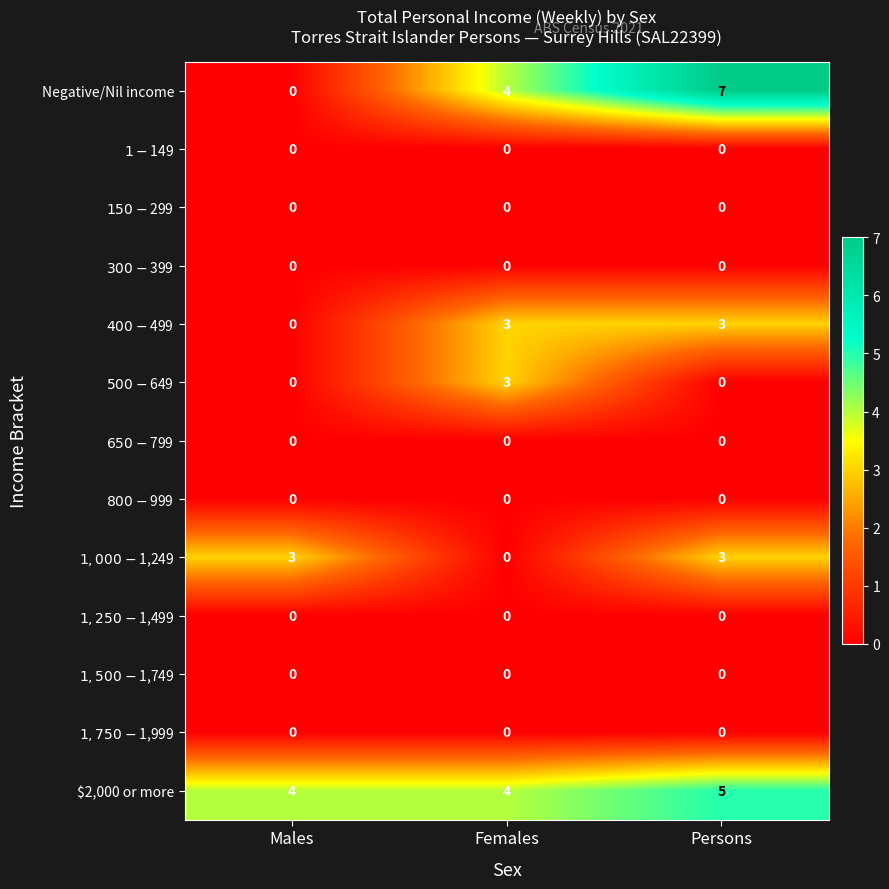

At how many categories does at least one series exceed 2?

3